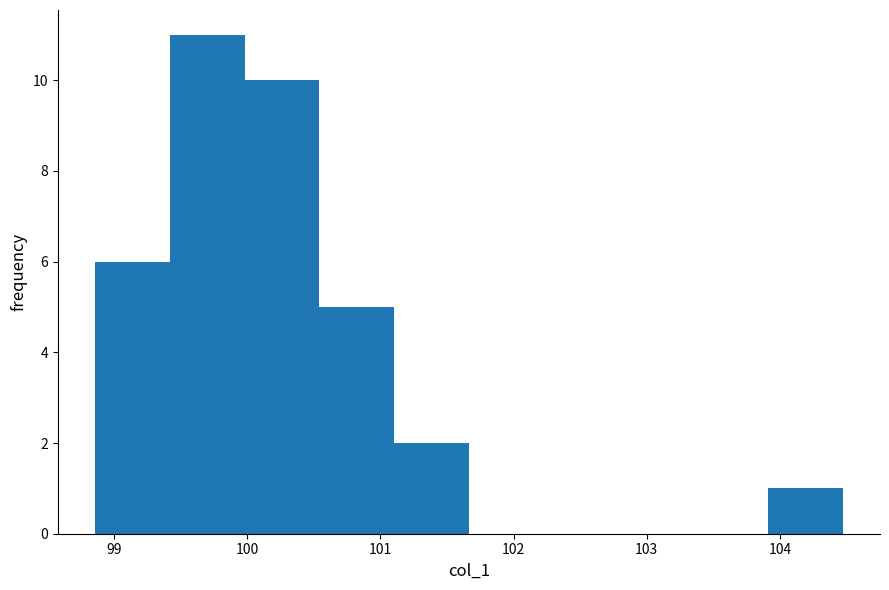

How tall is the bar that spans 100.5 to 101.1 on the x-axis? Neither the bar edges nor the heights are printed on the chart, so give them approximately, as read against the axes.

5